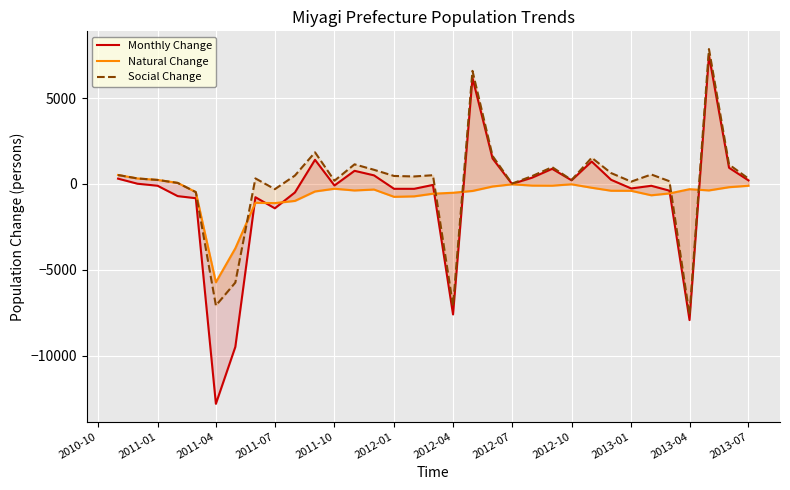

What are all the series names shown in the legend?

Monthly Change, Natural Change, Social Change